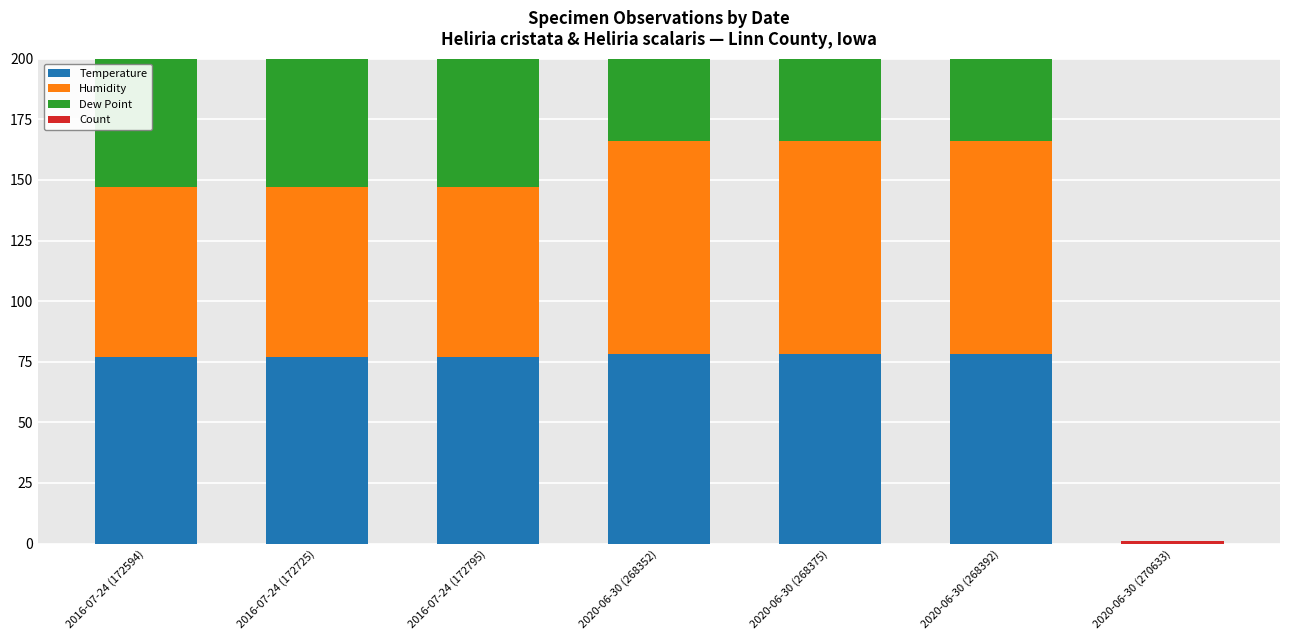

What is the average value of the Temperature series?

66